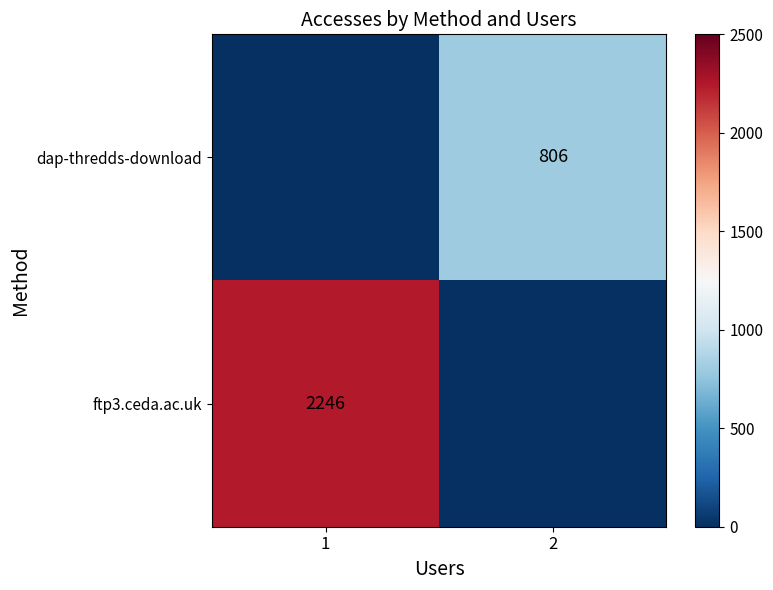

The dap-thredds-download series shows 806 at 2. True or false?

True